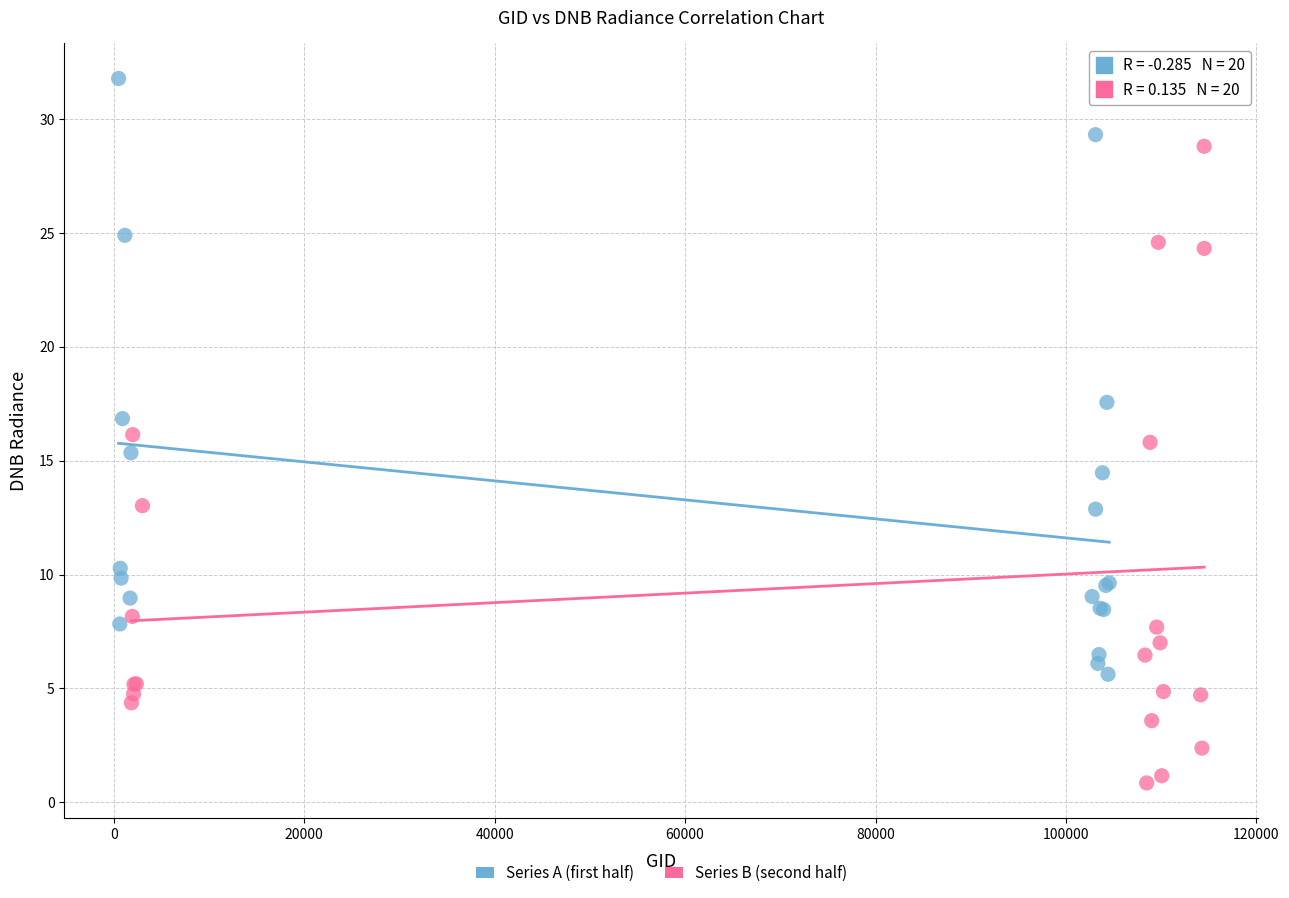

Which series contains the highest Y value?

Series A (first half)